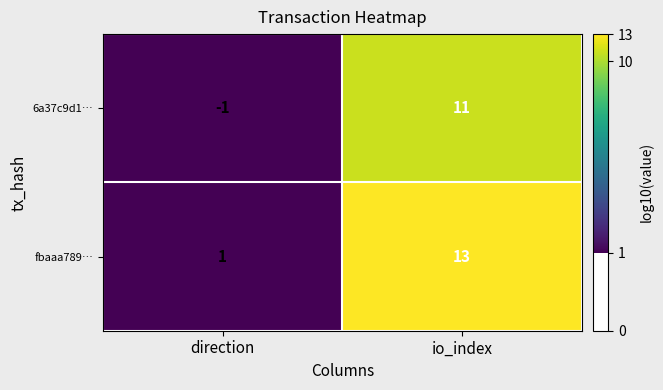

At which category is the sum across all series the highest?

io_index